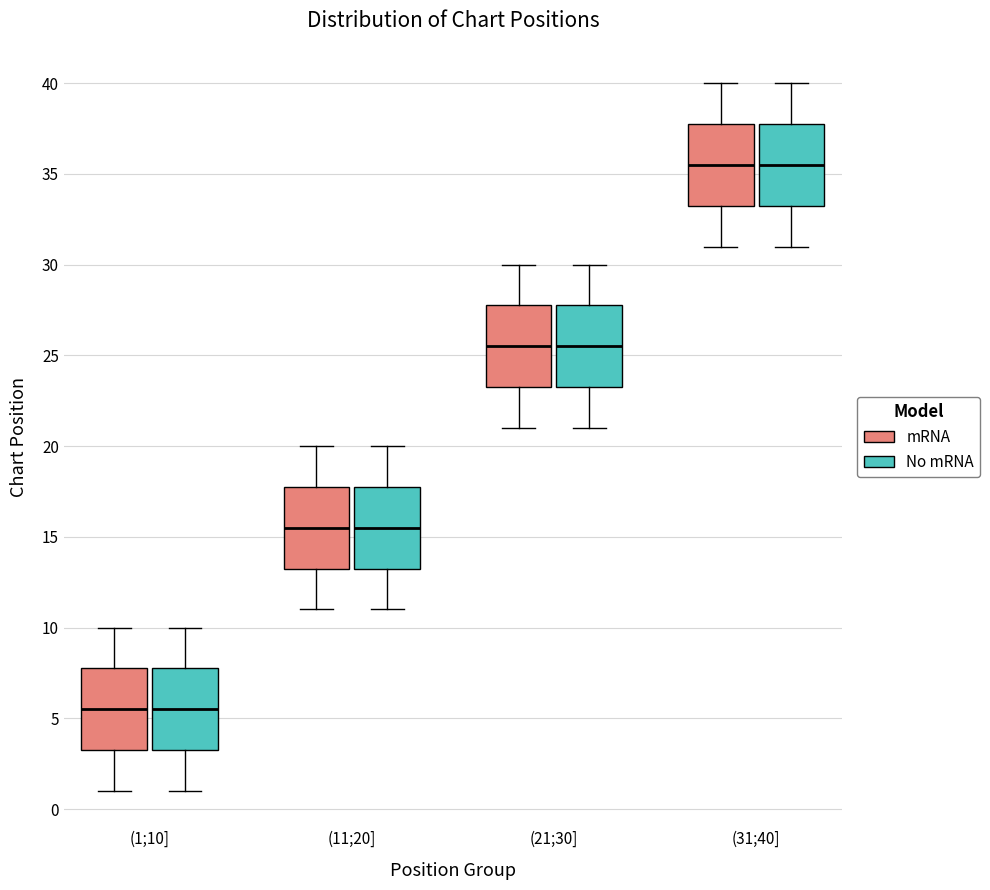

Reading left to right, transcribe this box plot: for each box, give where its median line is, the range the box spans, and where its two whiskers end, as read against the y-axis. The values are not printed on the chart, so give them approximately, as read against the axis.

(1;10] (mRNA): median 5.5, box 3.5 to 8.0, whiskers 1.0 to 10.0
(1;10] (No mRNA): median 5.5, box 3.5 to 8.0, whiskers 1.0 to 10.0
(11;20] (mRNA): median 15.5, box 13.5 to 18.0, whiskers 11.0 to 20.0
(11;20] (No mRNA): median 15.5, box 13.5 to 18.0, whiskers 11.0 to 20.0
(21;30] (mRNA): median 25.5, box 23.5 to 28.0, whiskers 21.0 to 30.0
(21;30] (No mRNA): median 25.5, box 23.5 to 28.0, whiskers 21.0 to 30.0
(31;40] (mRNA): median 35.5, box 33.5 to 38.0, whiskers 31.0 to 40.0
(31;40] (No mRNA): median 35.5, box 33.5 to 38.0, whiskers 31.0 to 40.0